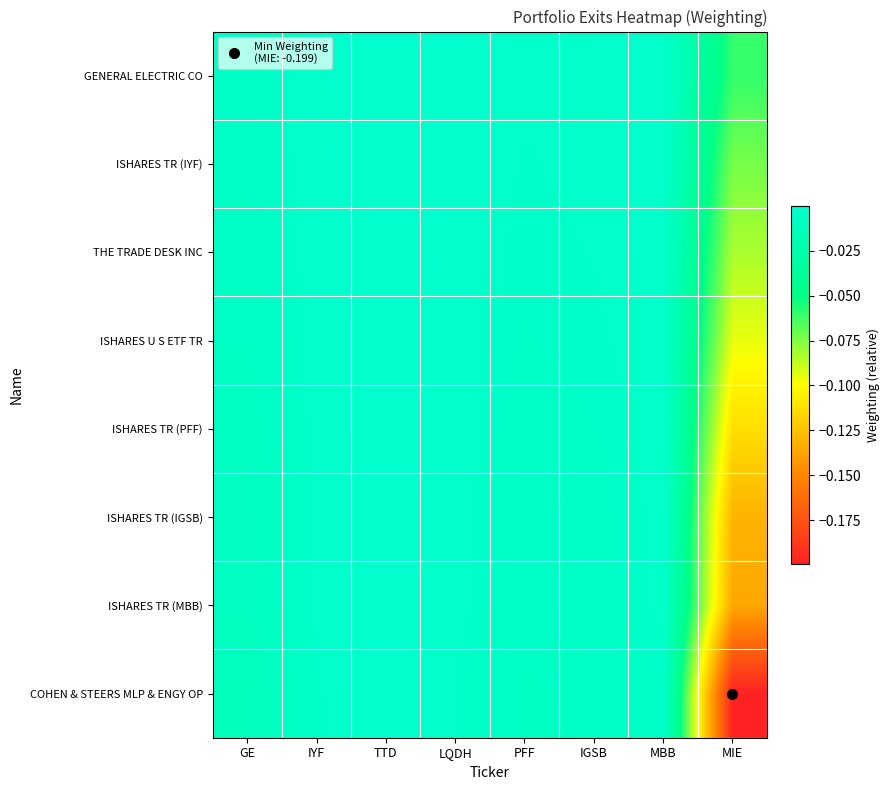

Reading right to left, transcribe all the data shown in this chart.

GENERAL ELECTRIC CO: MIE=-0.1	MBB=-0.0	IGSB=-0.0	PFF=-0.0	LQDH=-0.0	TTD=-0.0	IYF=-0.0	GE=-0.0
ISHARES TR (IYF): MIE=-0.1	MBB=-0.0	IGSB=-0.0	PFF=-0.0	LQDH=-0.0	TTD=-0.0	IYF=-0.0	GE=-0.0
THE TRADE DESK INC: MIE=-0.1	MBB=-0.0	IGSB=-0.0	PFF=-0.0	LQDH=-0.0	TTD=-0.0	IYF=-0.0	GE=-0.0
ISHARES U S ETF TR: MIE=-0.1	MBB=-0.0	IGSB=-0.0	PFF=-0.0	LQDH=-0.0	TTD=-0.0	IYF=-0.0	GE=-0.0
ISHARES TR (PFF): MIE=-0.1	MBB=-0.0	IGSB=-0.0	PFF=-0.0	LQDH=-0.0	TTD=-0.0	IYF=-0.0	GE=-0.0
ISHARES TR (IGSB): MIE=-0.1	MBB=-0.0	IGSB=-0.0	PFF=-0.0	LQDH=-0.0	TTD=-0.0	IYF=-0.0	GE=-0.0
ISHARES TR (MBB): MIE=-0.1	MBB=-0.0	IGSB=-0.0	PFF=-0.0	LQDH=-0.0	TTD=-0.0	IYF=-0.0	GE=-0.0
COHEN & STEERS MLP & ENGY OP: MIE=-0.2	MBB=-0.0	IGSB=-0.0	PFF=-0.0	LQDH=-0.0	TTD=-0.0	IYF=-0.0	GE=-0.0